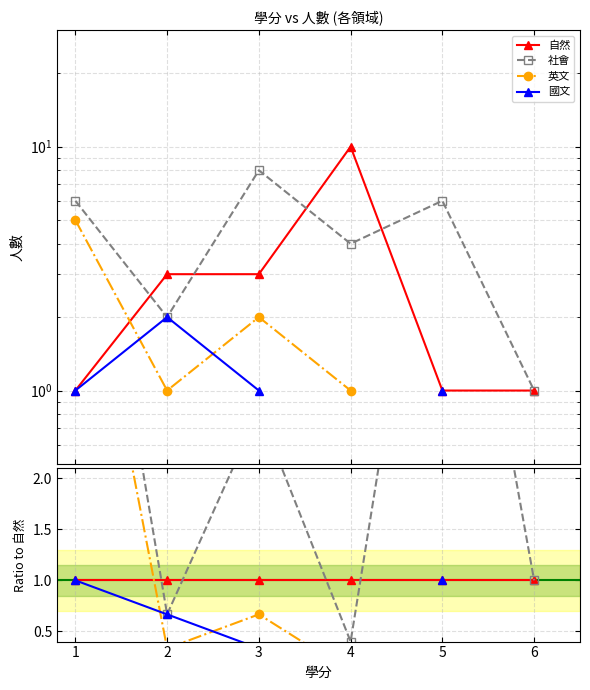

Which label corresponds to the smallest value in the chart?

4